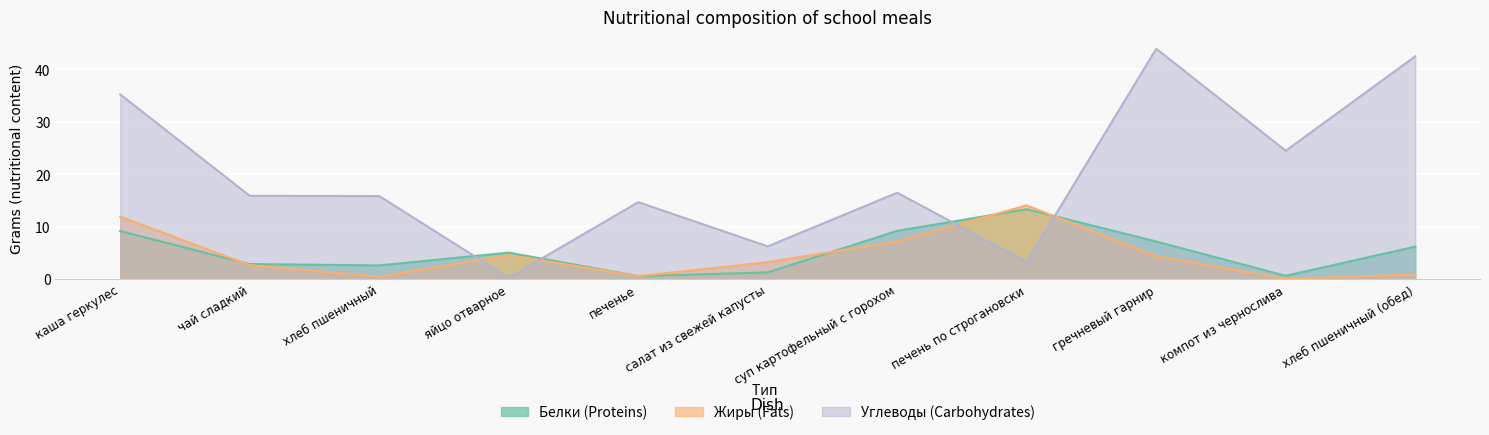

Which series has the largest range (max minus min)?

Углеводы